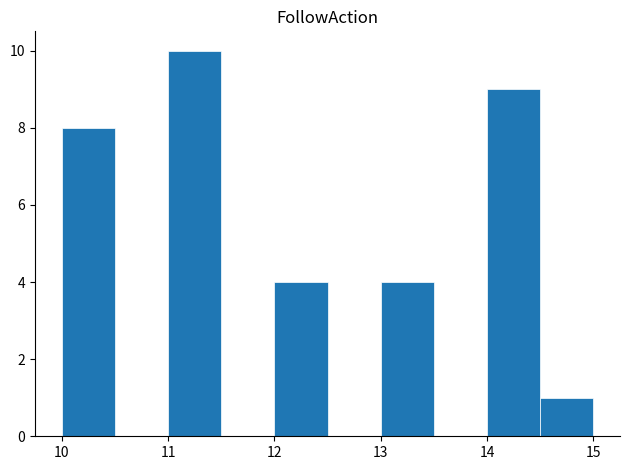

Over which range of the x-axis is the bar tallest?

11.0 to 11.5